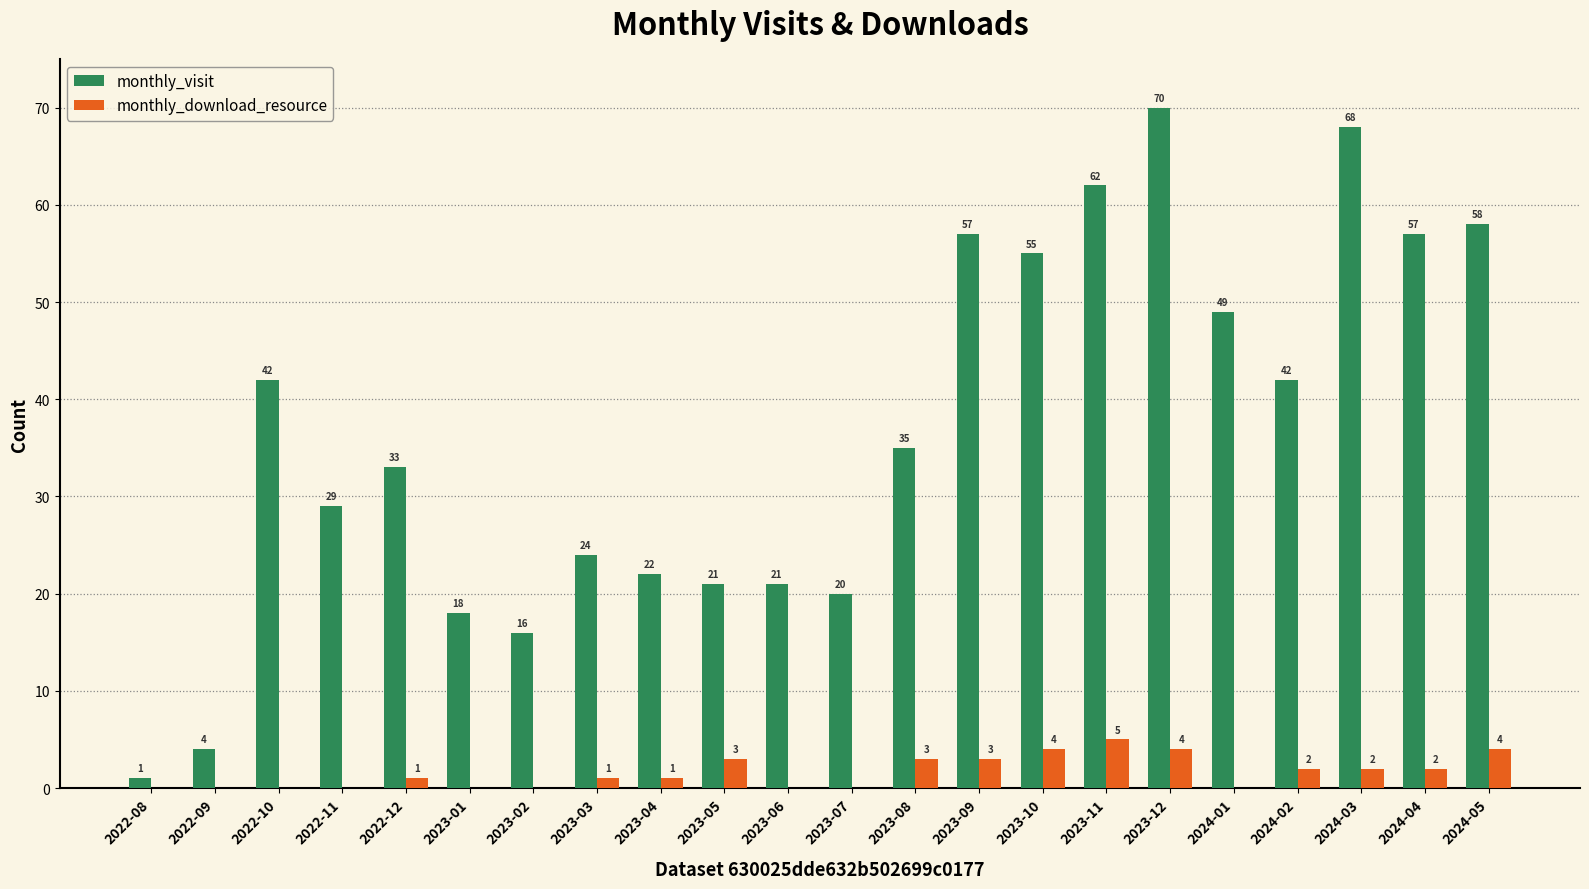

What is the total value across all series at 2023-01?

18